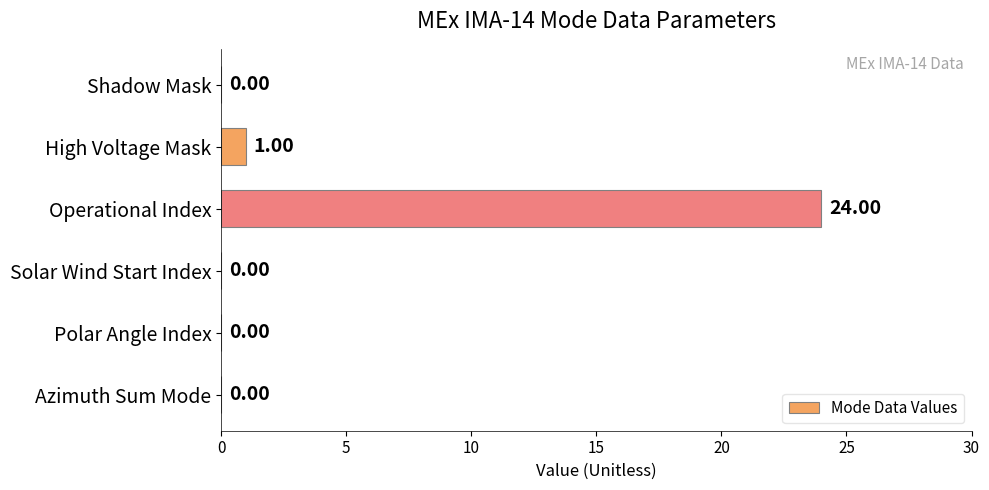

How many categories are shown in the chart?

6